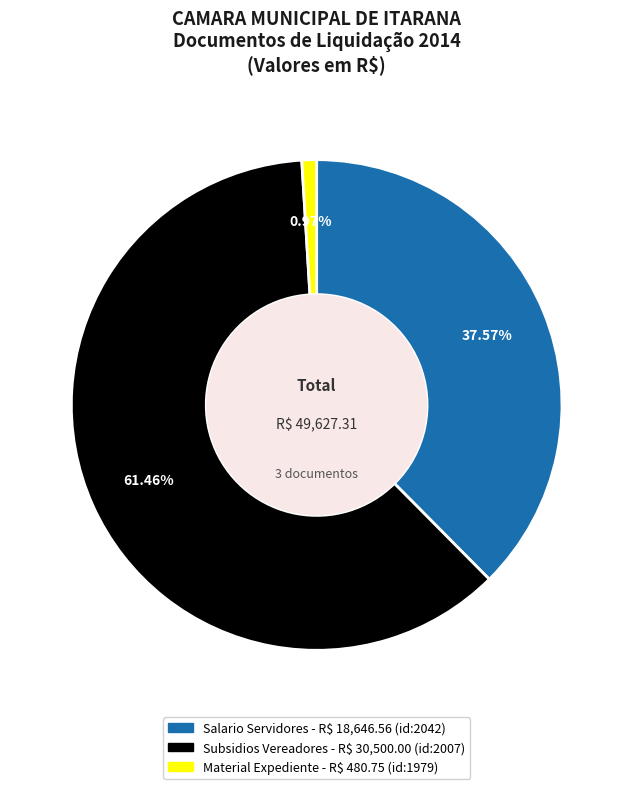

Is there a majority slice in this chart?

Yes